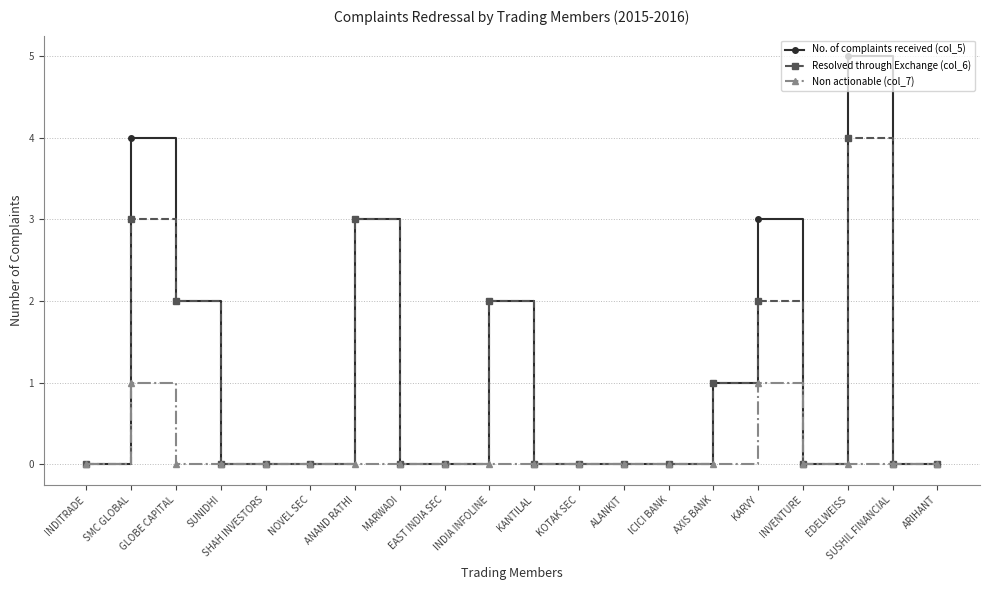

What is the spread (max minus min) of values at EDELWEISS?

5